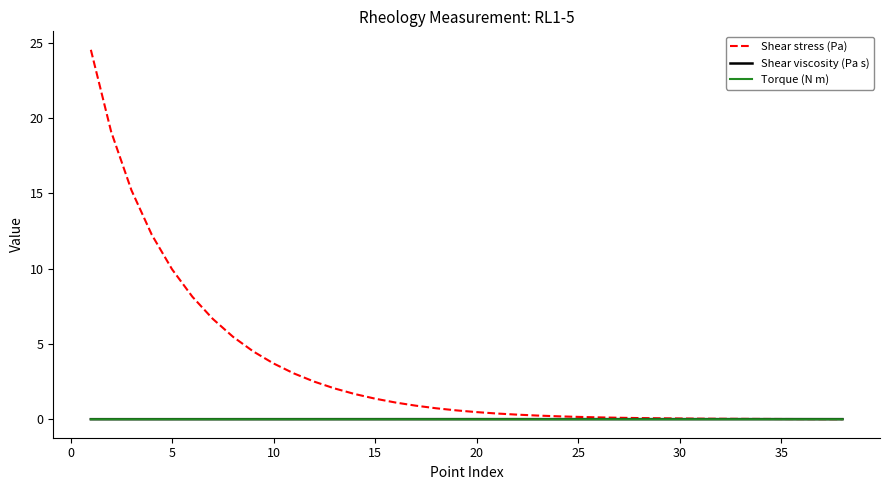

Which series has the largest total across all categories?

Shear stress (Pa)